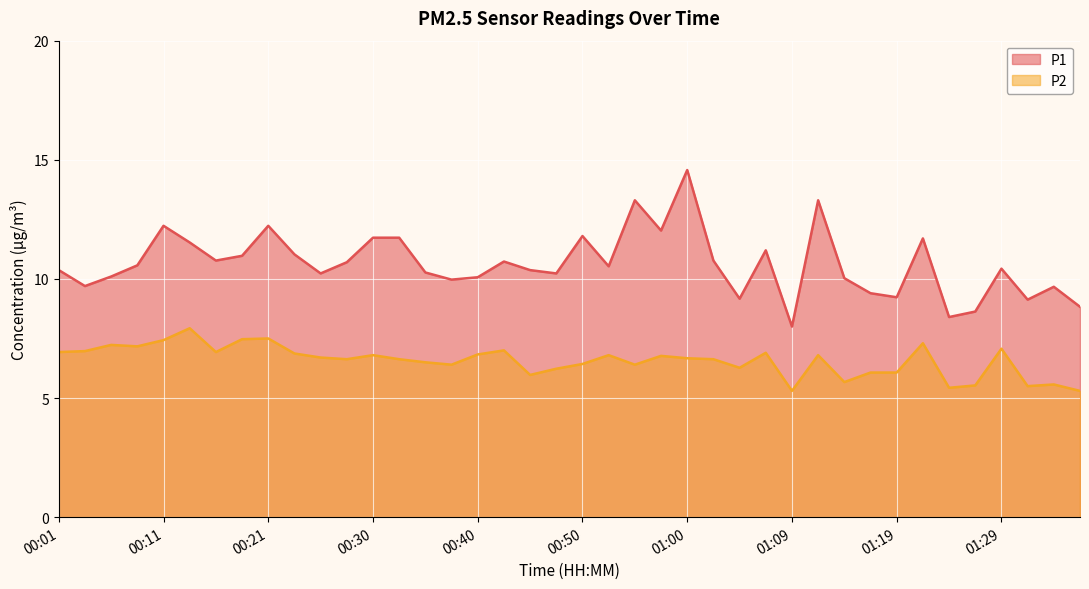

What is the maximum value for P2?

7.9